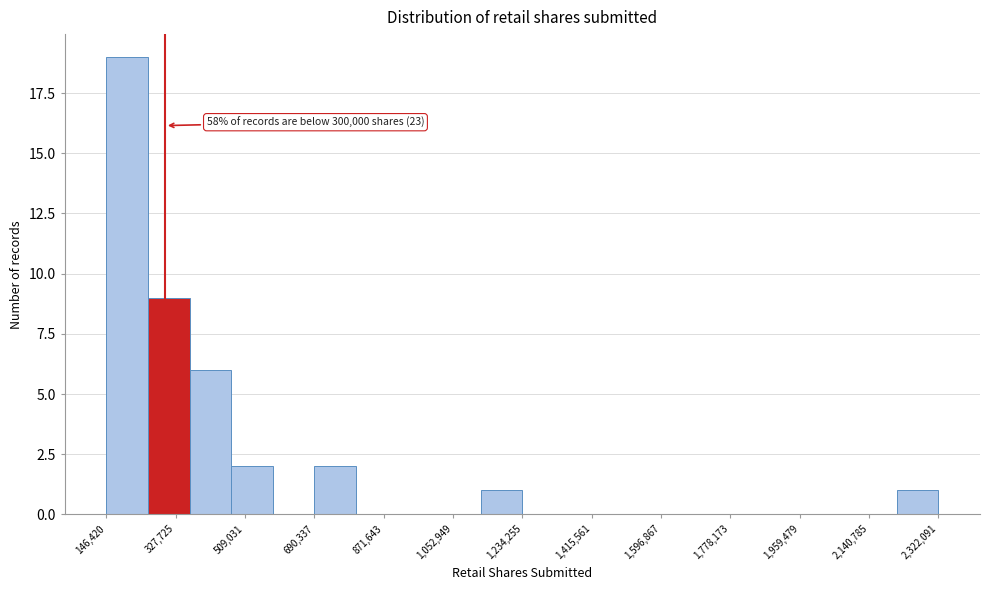

Over which range of the x-axis is the bar tallest?

140000 to 260000